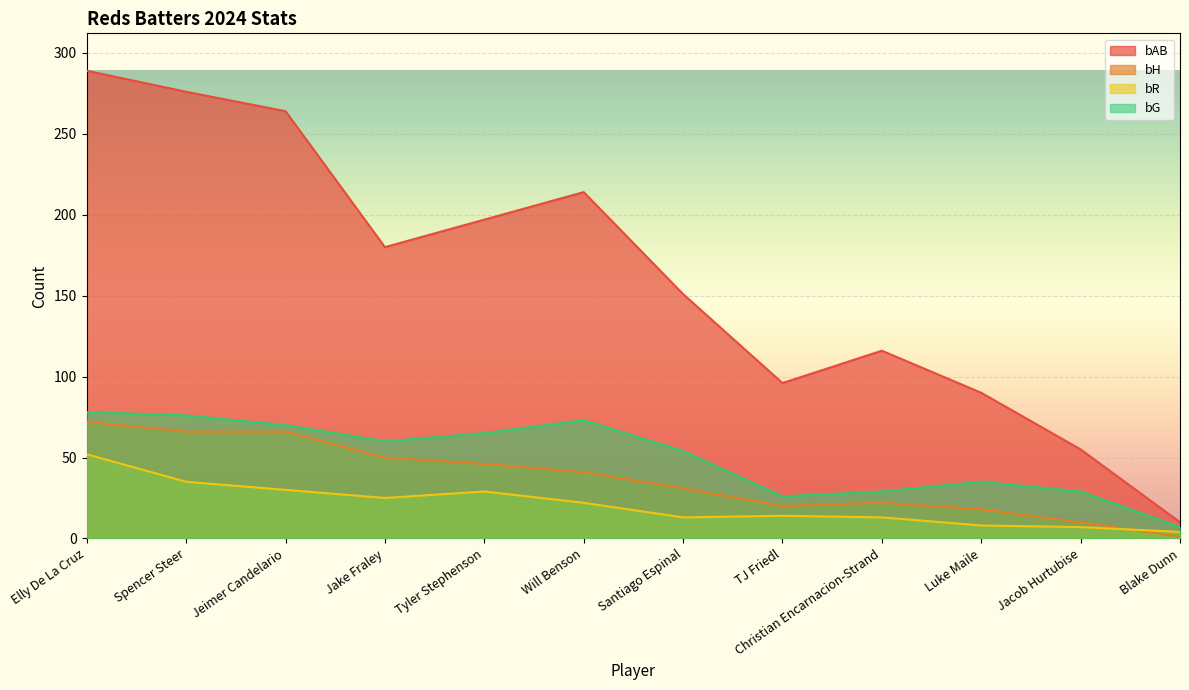

In bR, how many points are lower than both neighbors (excluding endpoints)?

2